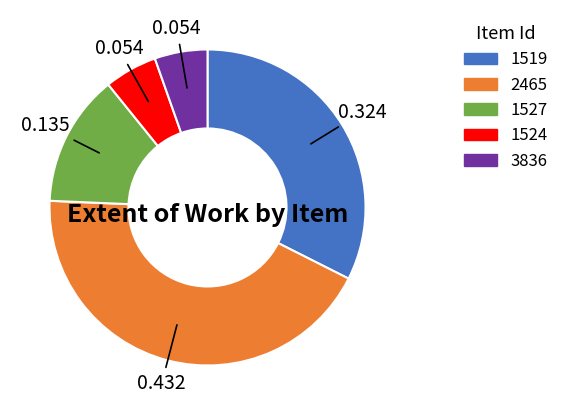

Is there a majority slice in this chart?

No